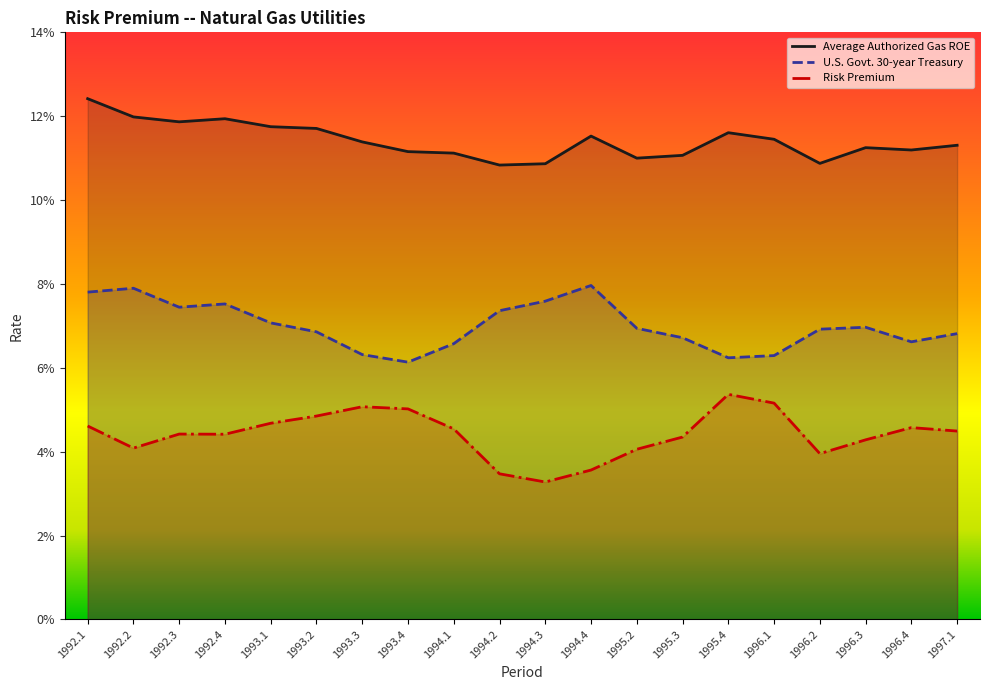

Reading left to right, list all the values displayed in this chart.

Average Authorized Gas ROE: 1992.1=0.1	1992.2=0.1	1992.3=0.1	1992.4=0.1	1993.1=0.1	1993.2=0.1	1993.3=0.1	1993.4=0.1	1994.1=0.1	1994.2=0.1	1994.3=0.1	1994.4=0.1	1995.2=0.1	1995.3=0.1	1995.4=0.1	1996.1=0.1	1996.2=0.1	1996.3=0.1	1996.4=0.1	1997.1=0.1
U.S. Govt. 30-year Treasury: 1992.1=0.1	1992.2=0.1	1992.3=0.1	1992.4=0.1	1993.1=0.1	1993.2=0.1	1993.3=0.1	1993.4=0.1	1994.1=0.1	1994.2=0.1	1994.3=0.1	1994.4=0.1	1995.2=0.1	1995.3=0.1	1995.4=0.1	1996.1=0.1	1996.2=0.1	1996.3=0.1	1996.4=0.1	1997.1=0.1
Risk Premium: 1992.1=0.0	1992.2=0.0	1992.3=0.0	1992.4=0.0	1993.1=0.0	1993.2=0.0	1993.3=0.1	1993.4=0.1	1994.1=0.0	1994.2=0.0	1994.3=0.0	1994.4=0.0	1995.2=0.0	1995.3=0.0	1995.4=0.1	1996.1=0.1	1996.2=0.0	1996.3=0.0	1996.4=0.0	1997.1=0.0